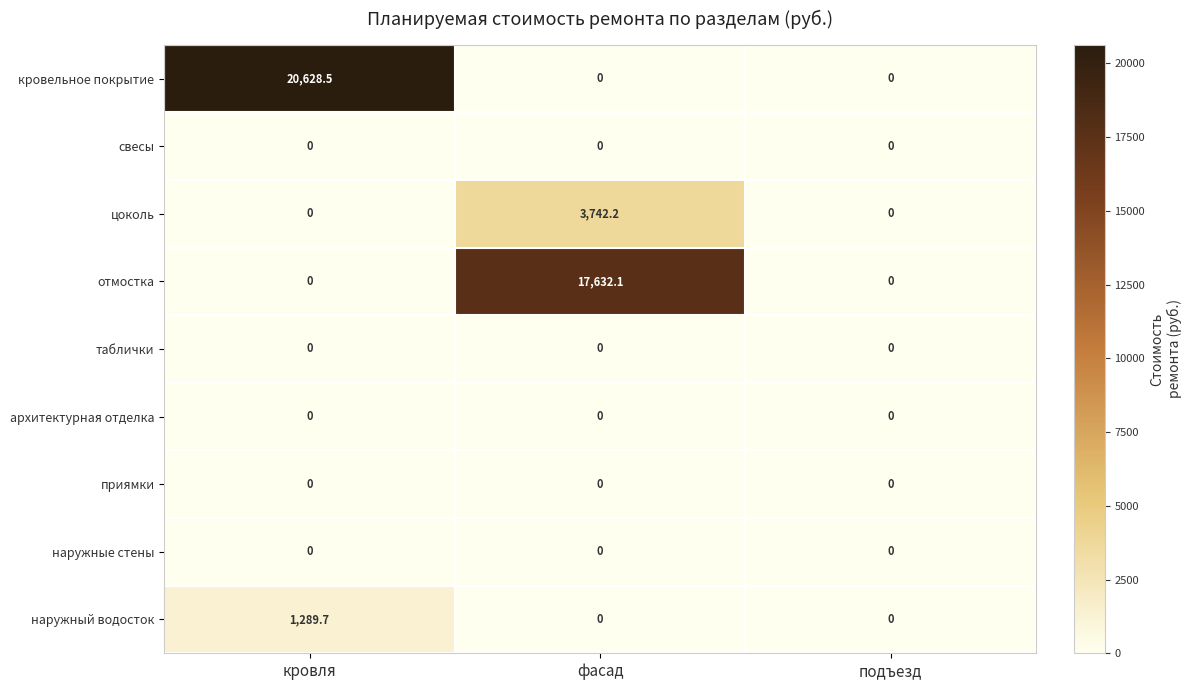

Reading left to right, transcribe all the data shown in this chart.

кровельное покрытие: кровля=20628.5	фасад=0.0	подъезд=0.0
свесы: кровля=0.0	фасад=0.0	подъезд=0.0
цоколь: кровля=0.0	фасад=3742.2	подъезд=0.0
отмостка: кровля=0.0	фасад=17632.1	подъезд=0.0
таблички: кровля=0.0	фасад=0.0	подъезд=0.0
архитектурная отделка: кровля=0.0	фасад=0.0	подъезд=0.0
приямки: кровля=0.0	фасад=0.0	подъезд=0.0
наружные стены: кровля=0.0	фасад=0.0	подъезд=0.0
наружный водосток: кровля=1289.7	фасад=0.0	подъезд=0.0